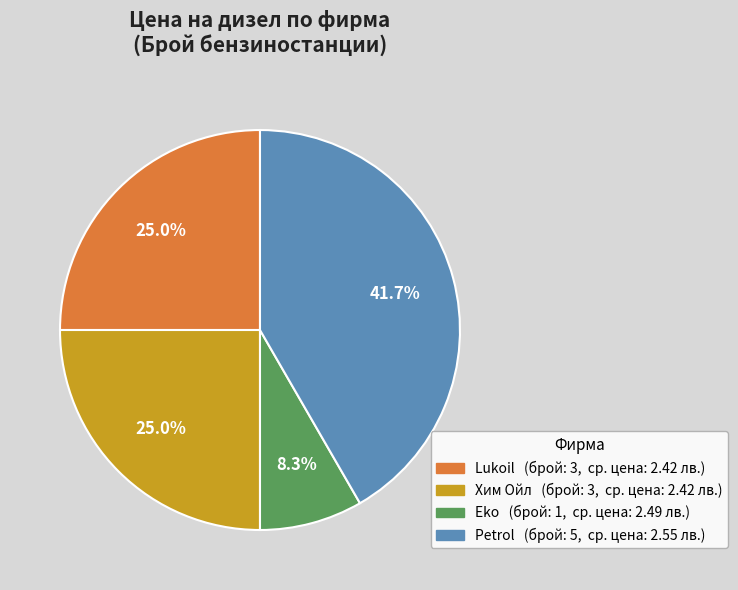

To the nearest percent, what percentage of the pie is Хим Ойл?

25%